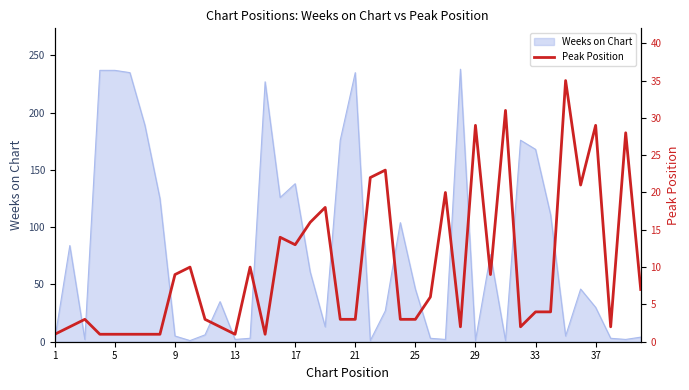

Which category has the lowest value across all series?

1